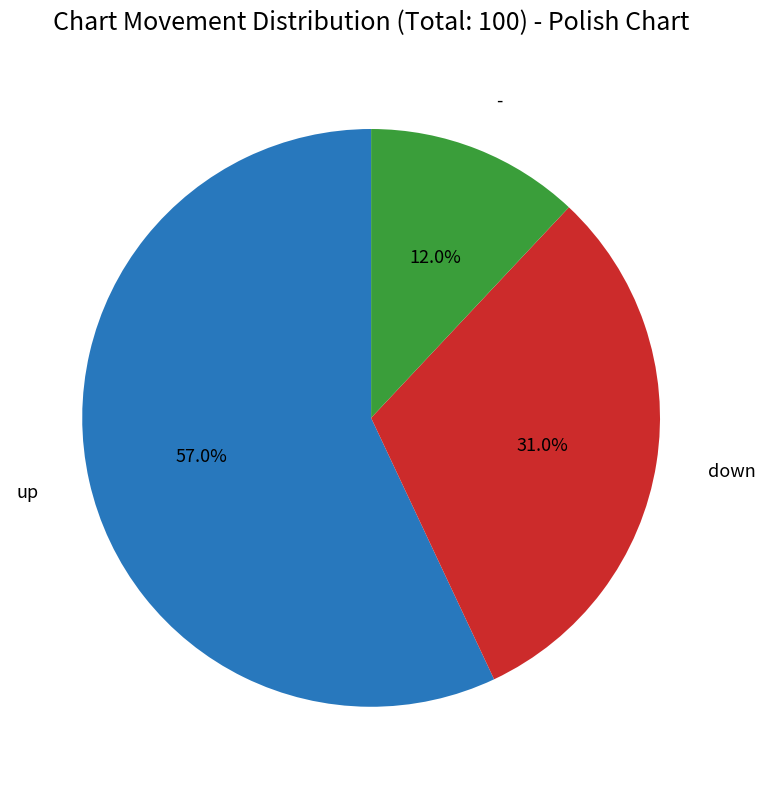

Which slice is the largest?

up